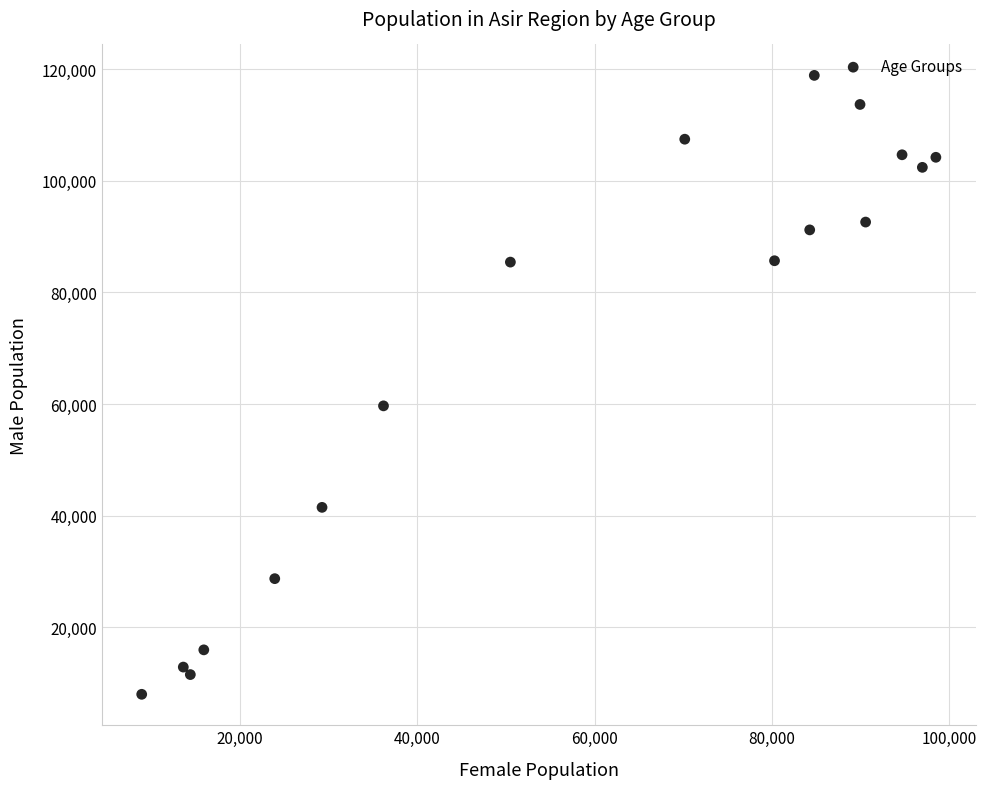

What Y value in the scatter plot is closest to 63444?

59683